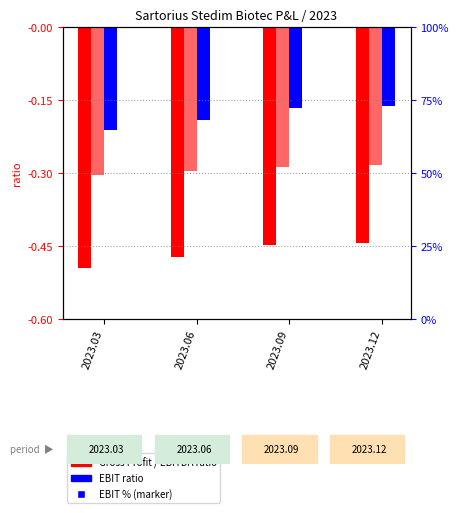

At how many categories does at least one series exceed 0?

4